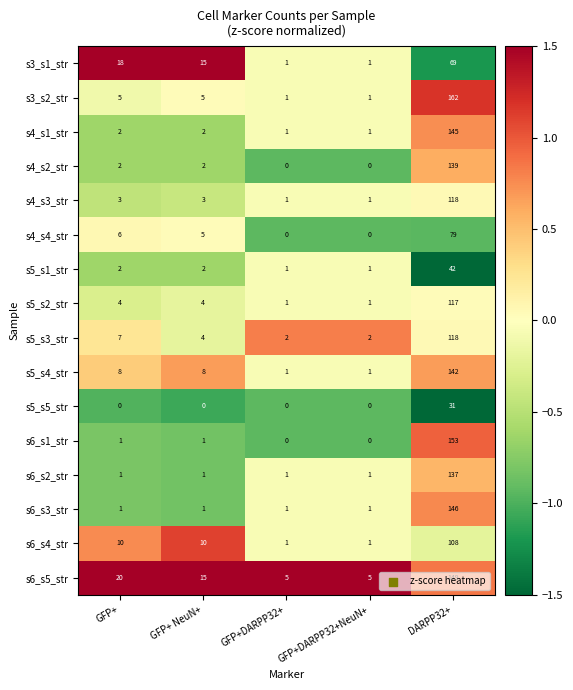

What is the spread (max minus min) of values at DARPP32+?

131